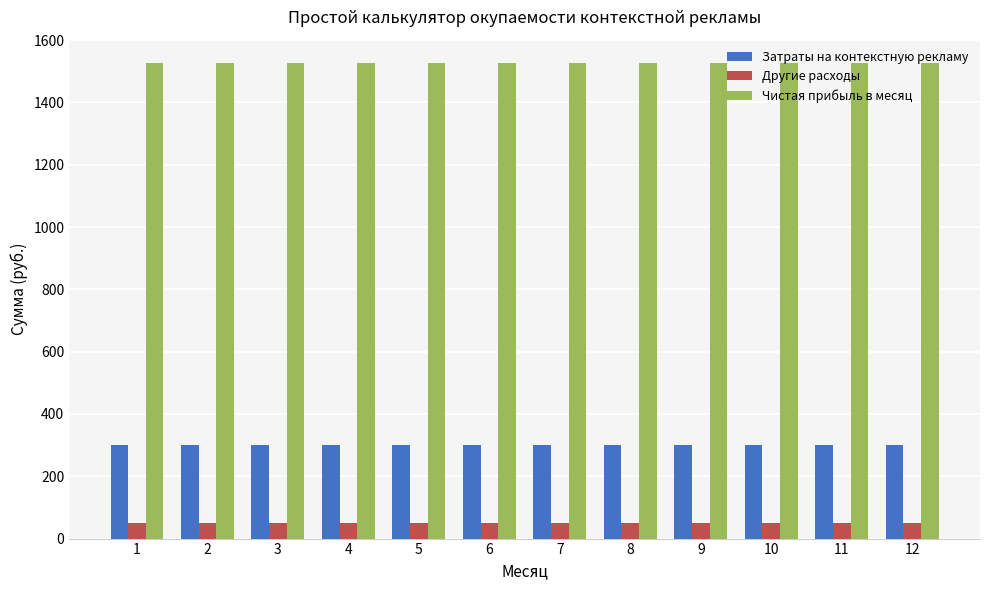

What is the total value across all series at 1?

1875